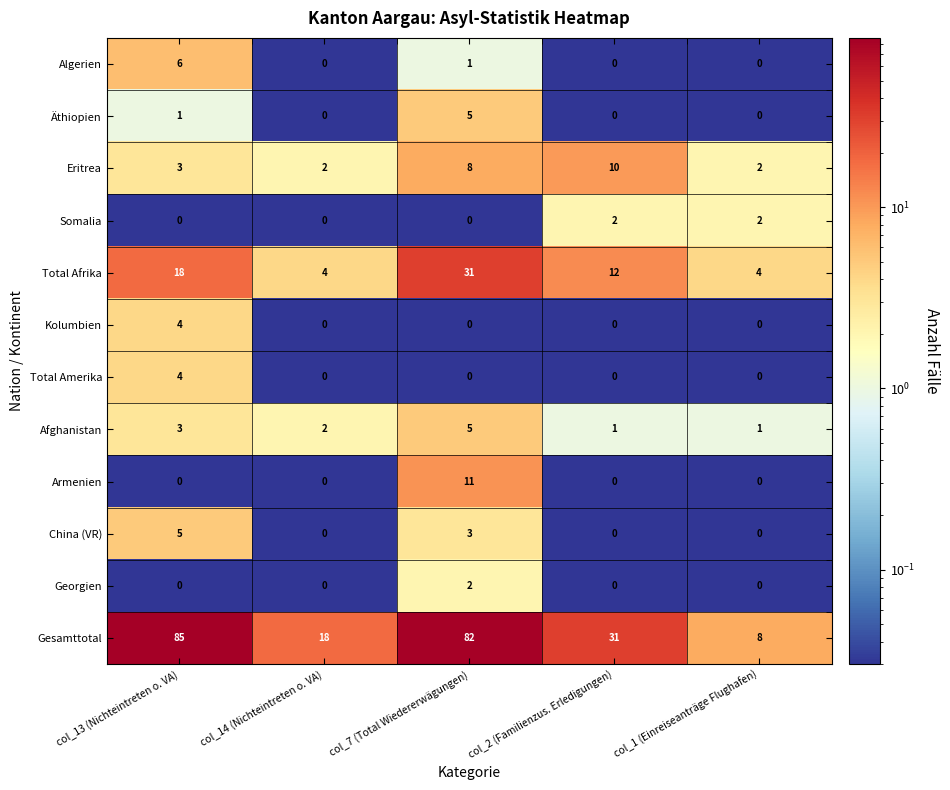

What is the difference between the second highest and second lowest values in the Gesamttotal series?

64